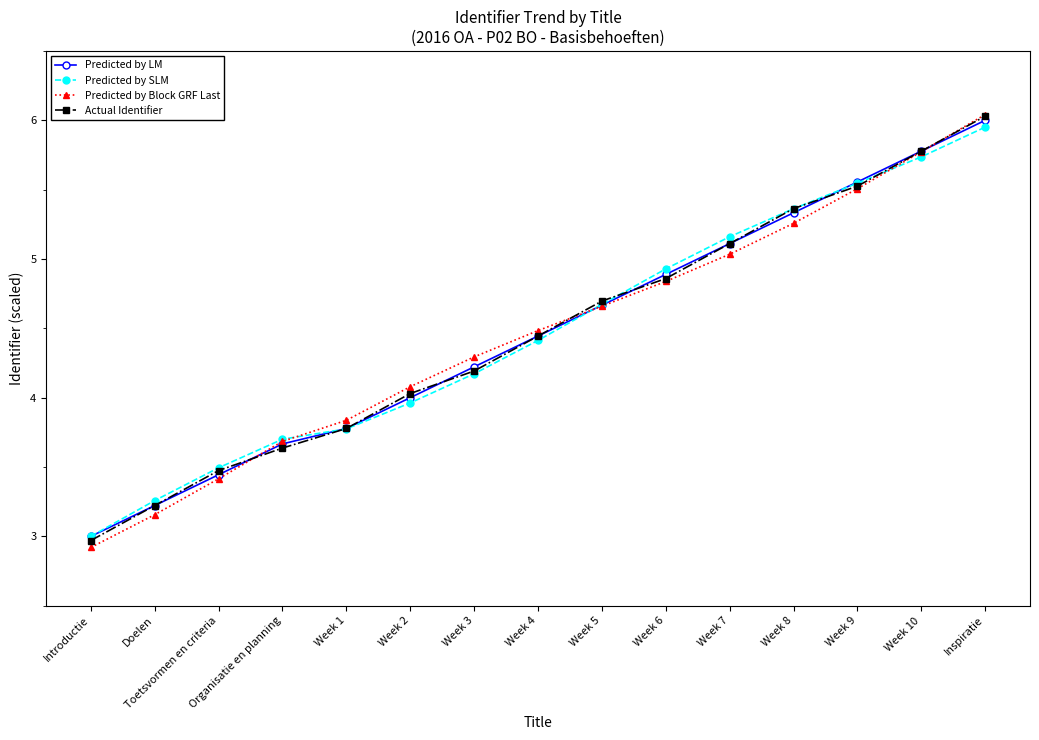

True or false: Predicted by LM has more than 2 interior local peaks.

False